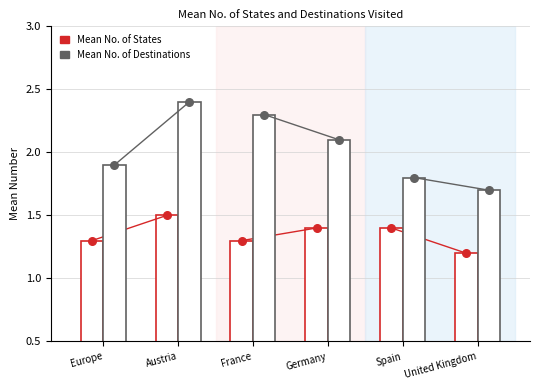

At which category is the sum across all series the highest?

Austria